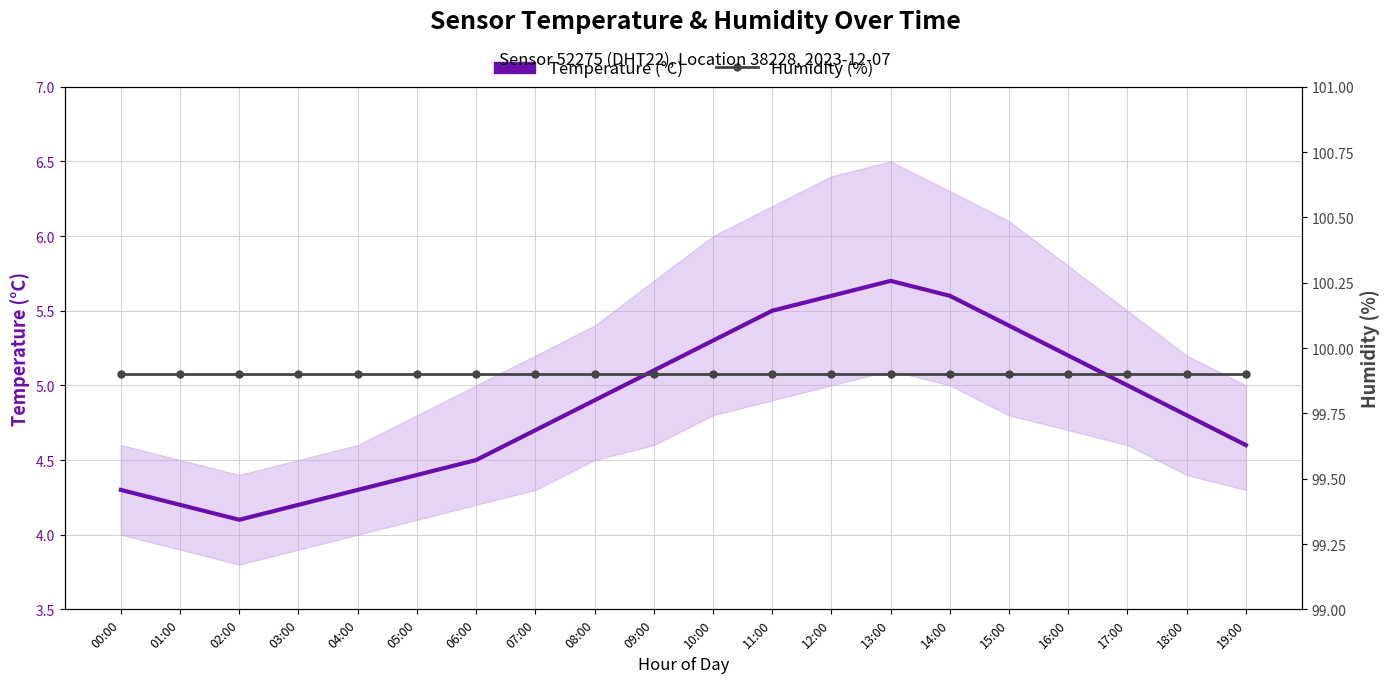

True or false: Humidity (%) and Temperature (°C) intersect in this chart.

False